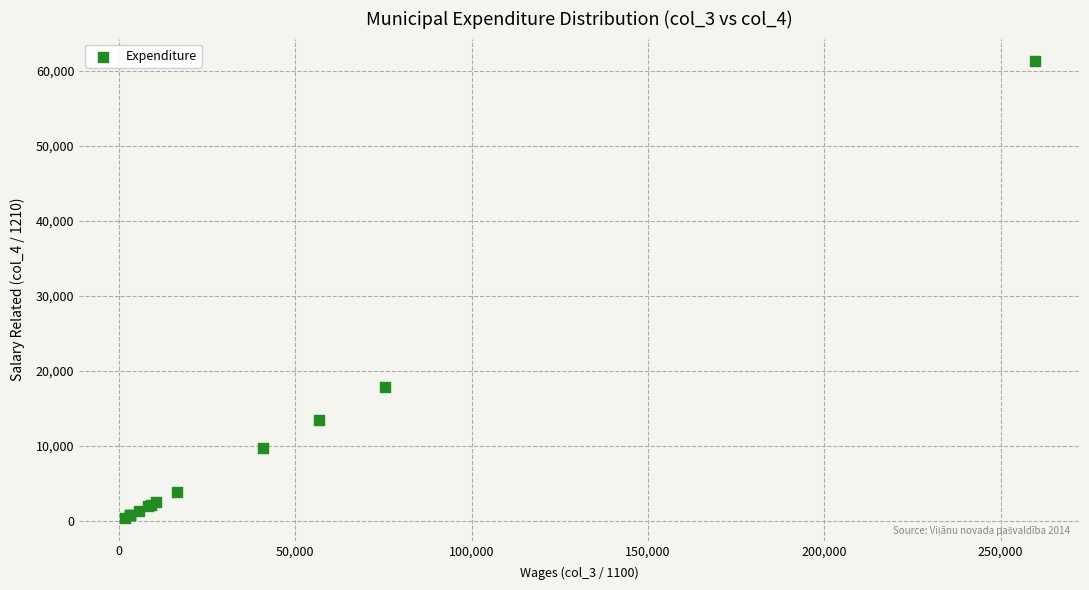

What Y value in the scatter plot is closest to 30820?

17775